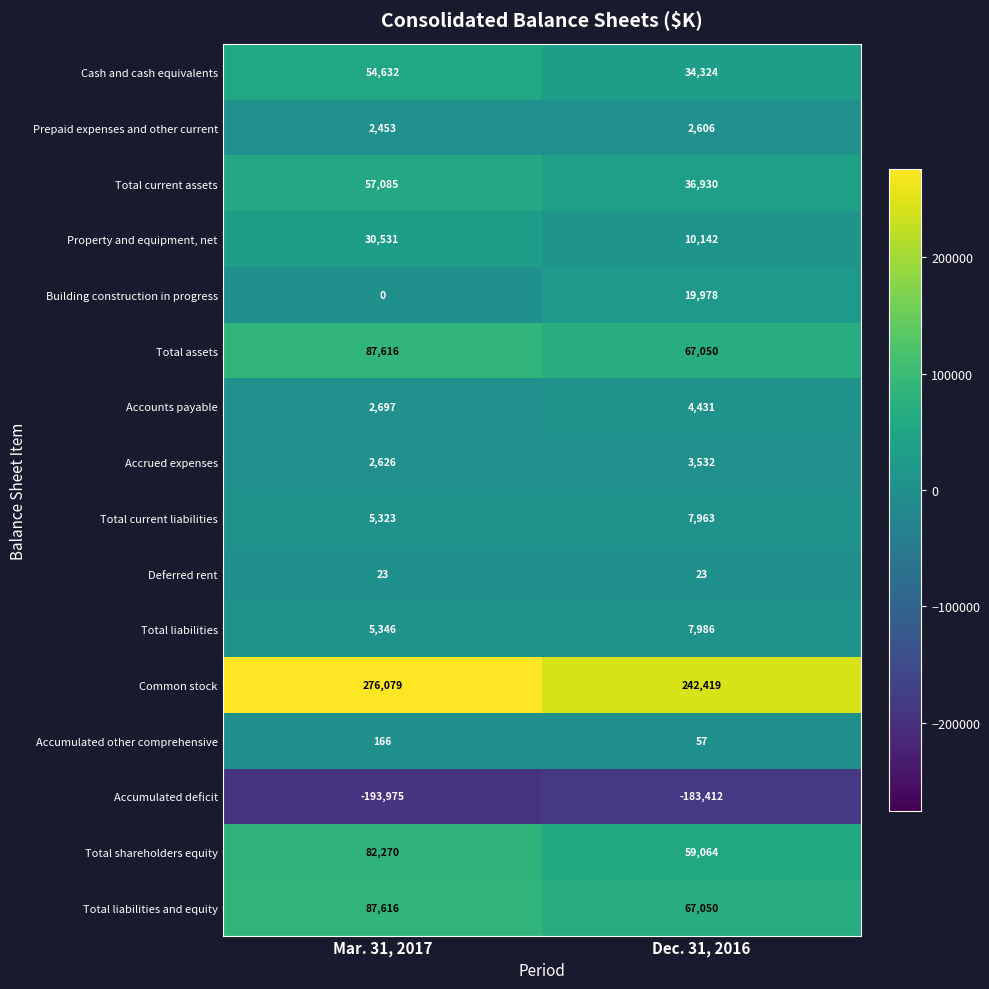

At which label does Building construction in progress reach its peak?

Dec. 31, 2016